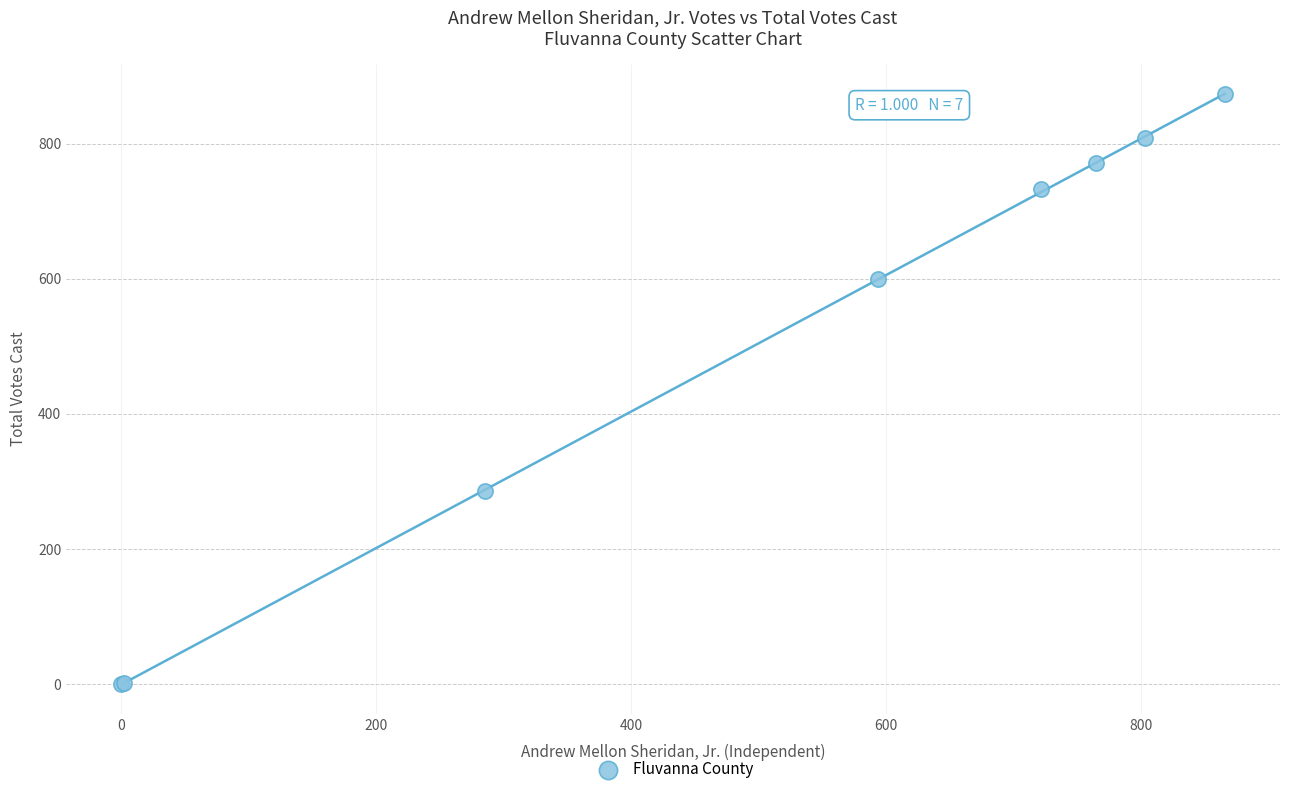

What Y value in the scatter plot is closest to 436?

286